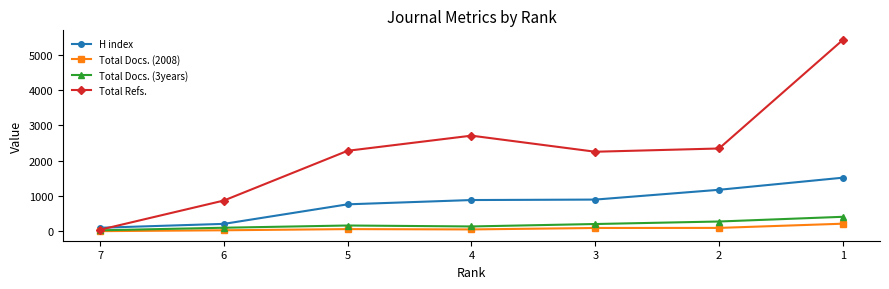

What is the total value across all series at 4?

3783